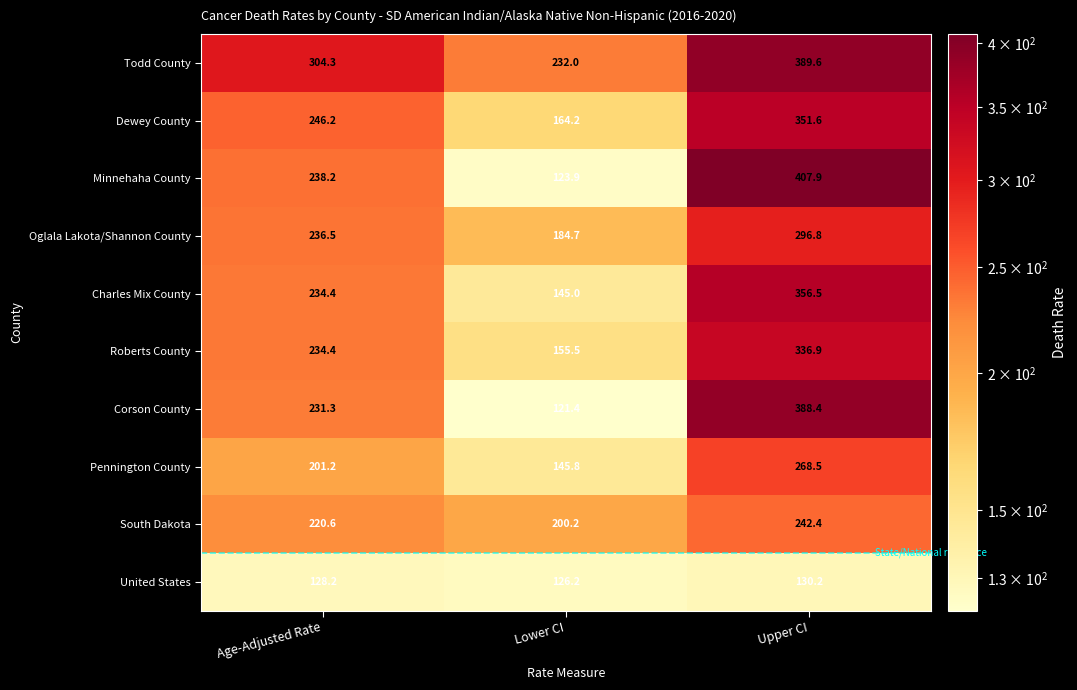

Is the value of South Dakota at Age-Adjusted Rate greater than the value of Corson County at Lower CI?

Yes